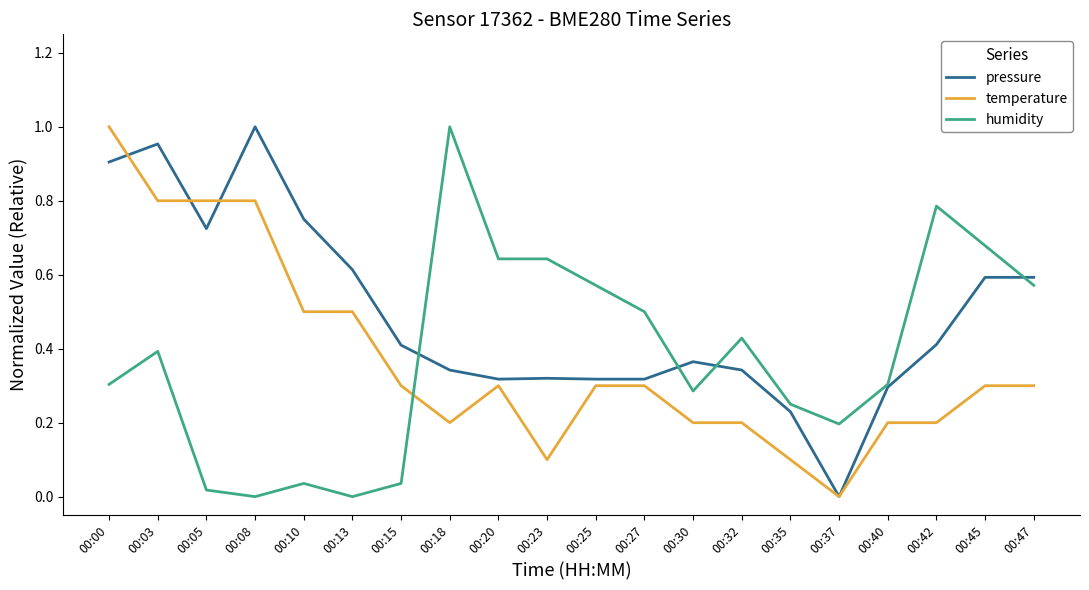

How many intersections are there between temperature and humidity?

1